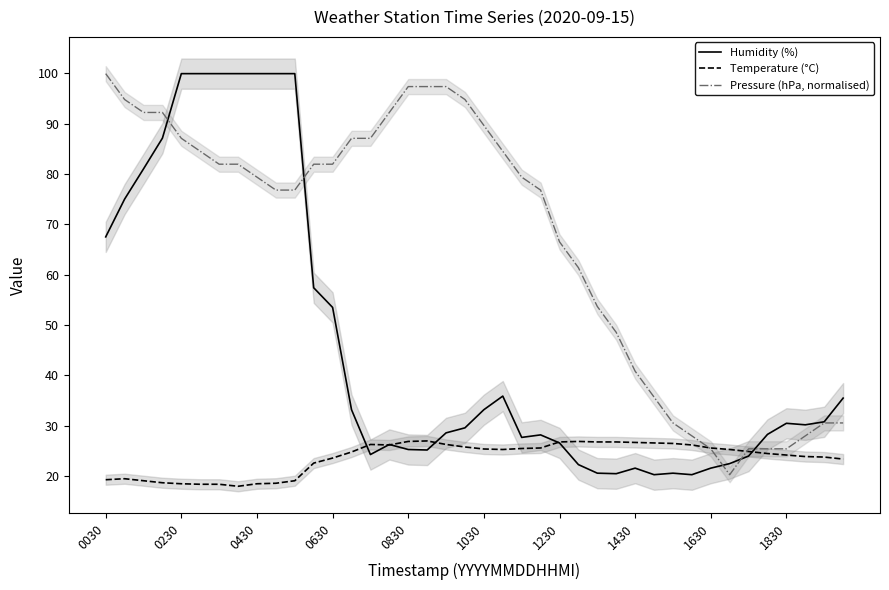

What is the lowest value of the Humidity (%) series?

20.3